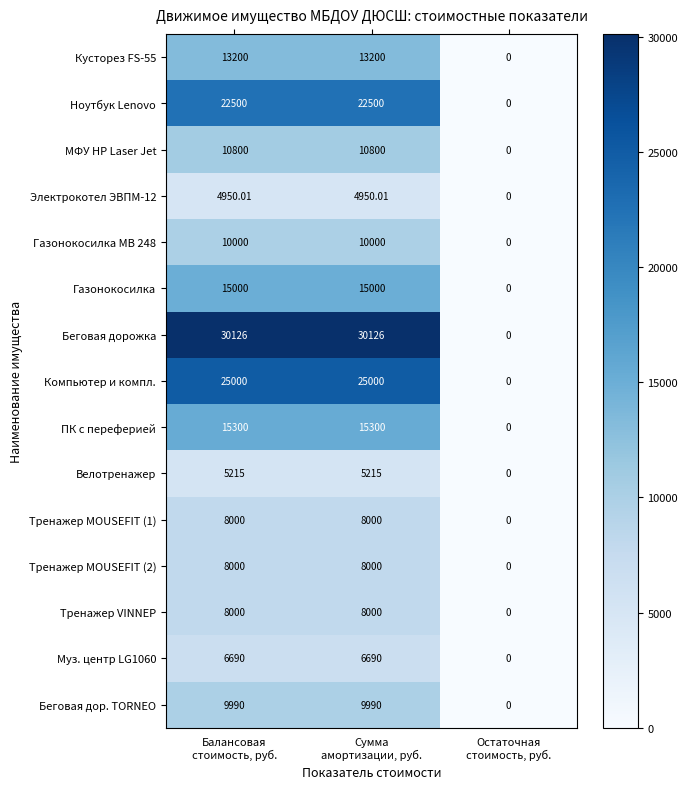

Which series has the largest total across all categories?

Беговая дорожка